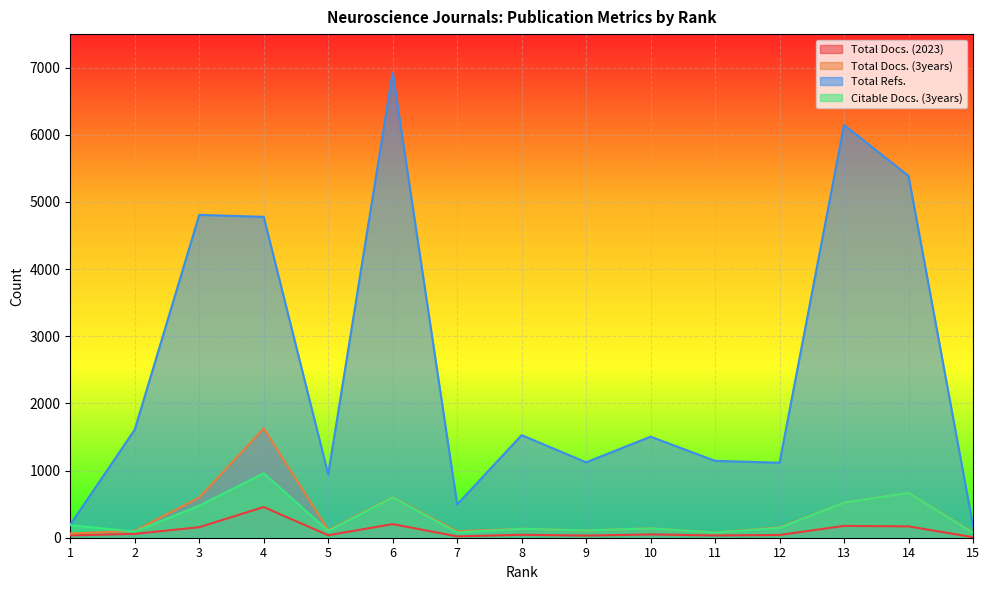

Reading left to right, extract all data points from this chart.

Total Docs. (2023): 35	57	157	457	37	203	20	44	32	49	34	41	176	169	8
Total Docs. (3years): 62	103	598	1628	114	606	96	134	108	140	78	154	523	670	81
Total Refs.: 195	1610	4808	4779	943	6927	496	1528	1123	1505	1145	1117	6147	5388	179
Citable Docs. (3years): 188	92	477	960	102	601	78	134	108	140	77	147	522	668	73